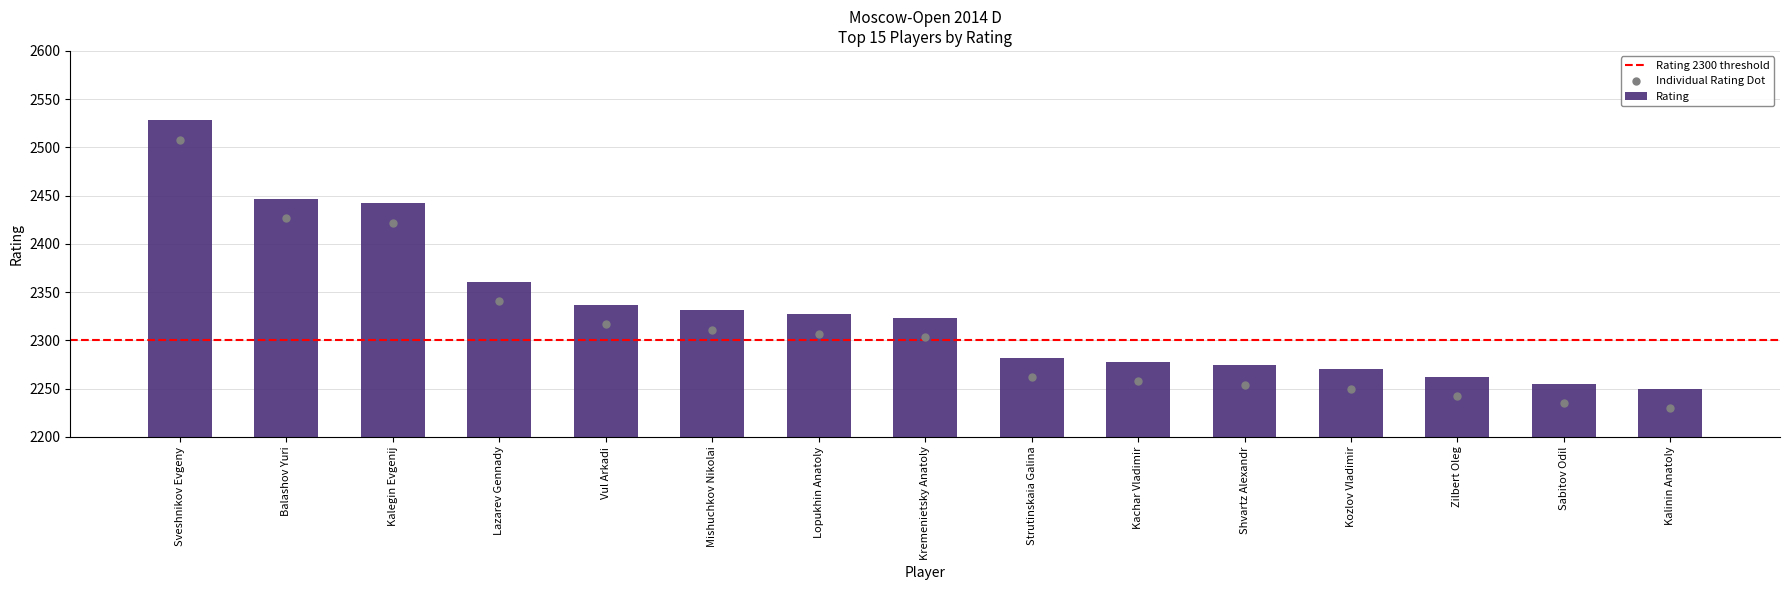

What is the change in value from Lazarev Gennady to Strutinskaia Galina?

-79